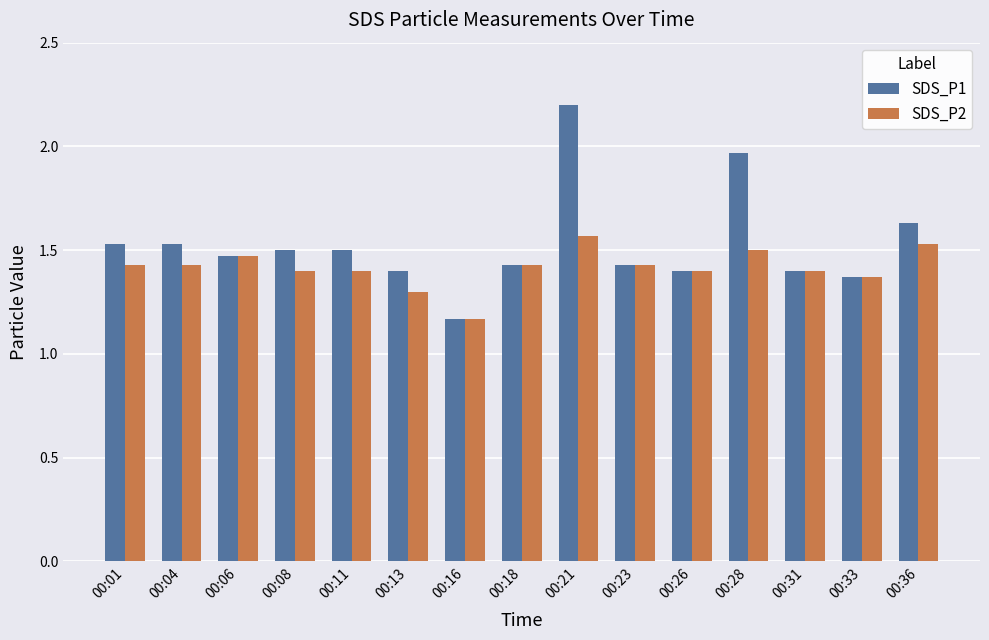

Are the bars horizontal?

No